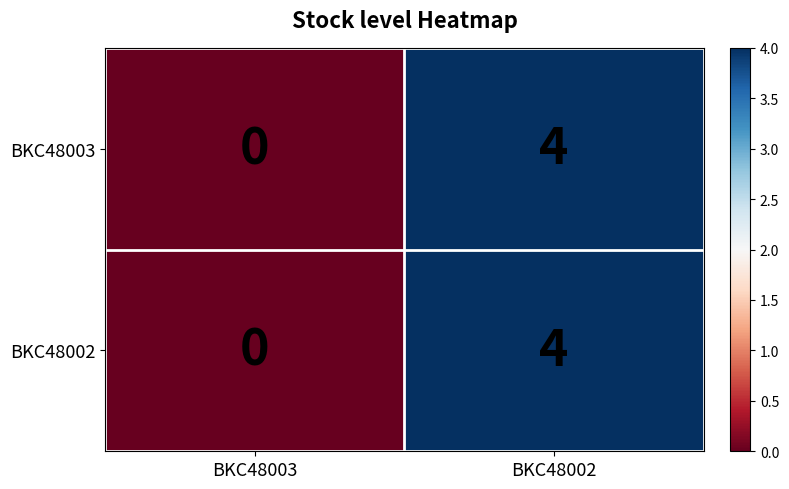

At which category does the chart reach its minimum across all series?

BKC48003